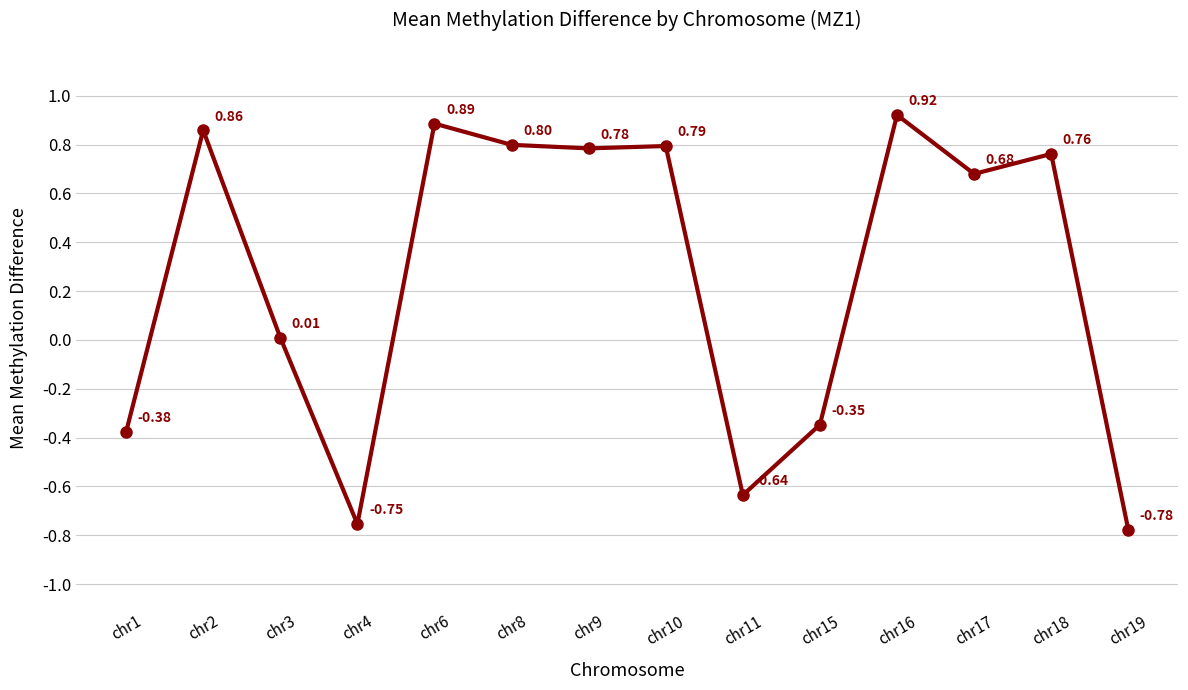

Rank the categories by value from highest to lowest.

chr16, chr6, chr2, chr8, chr10, chr9, chr18, chr17, chr3, chr15, chr1, chr11, chr4, chr19